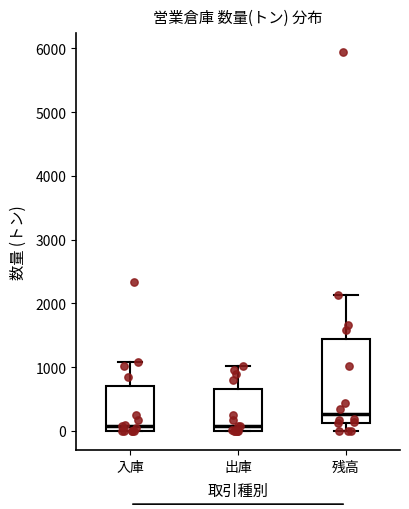

Comparing the boxes themselves (not the whiskers), which one is the tallest?

残高